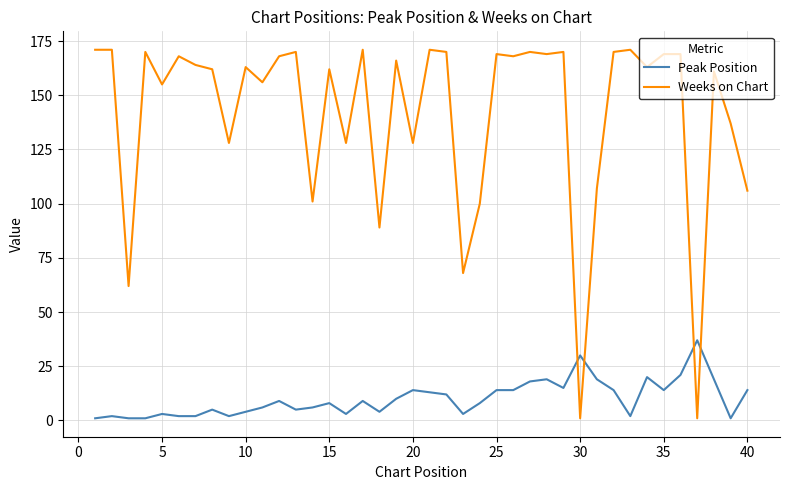

What is the greatest value displayed?

171